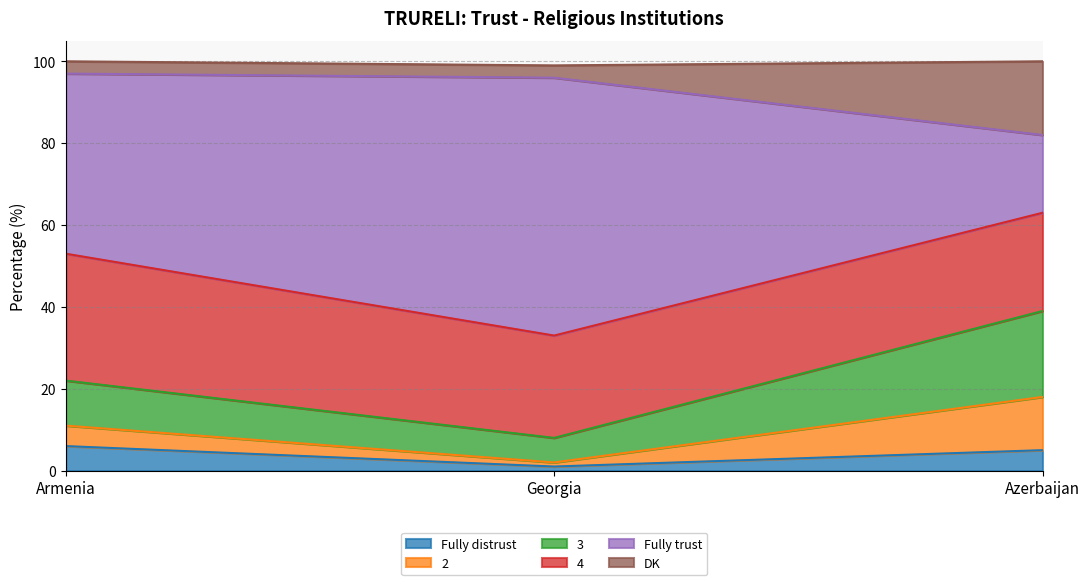

What is the maximum value for Fully distrust?

6